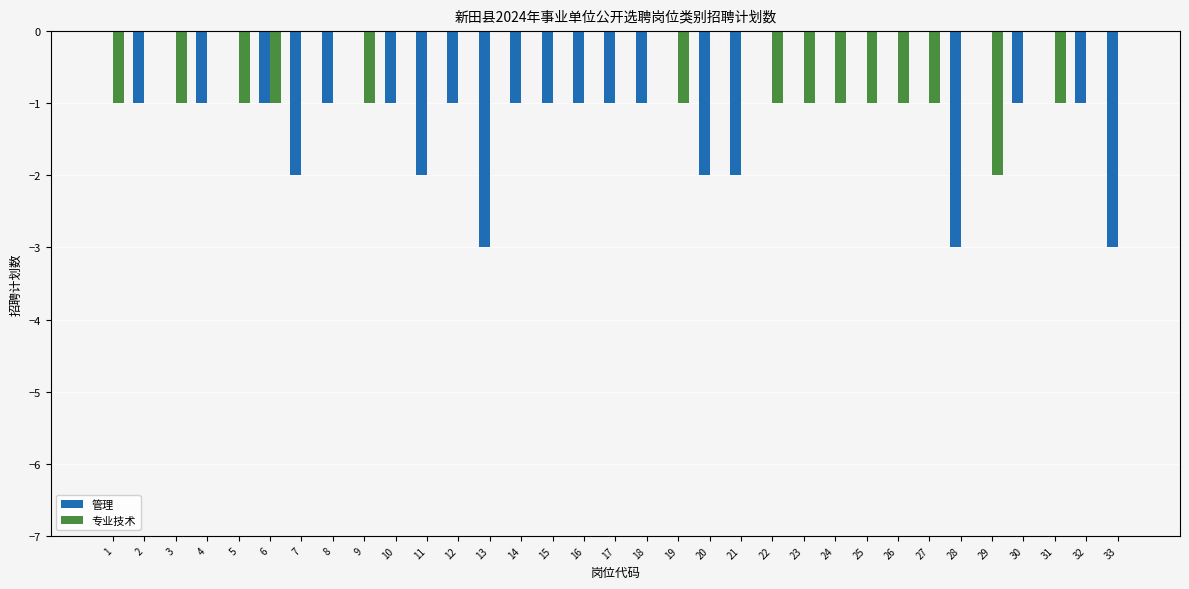

What are all the series names shown in the legend?

管理, 专业技术